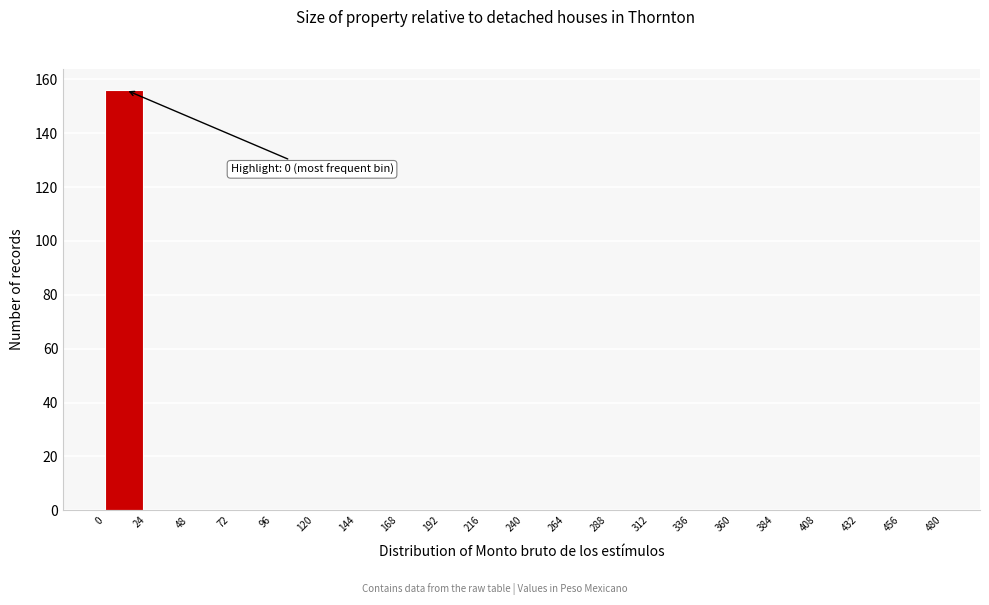

Over which range of the x-axis is the bar tallest?

0 to 24